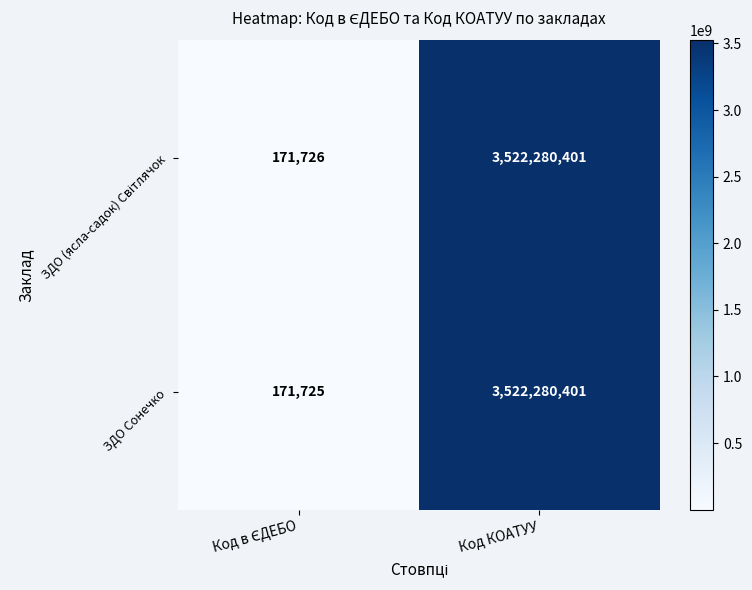

What is the smallest value displayed?

171725